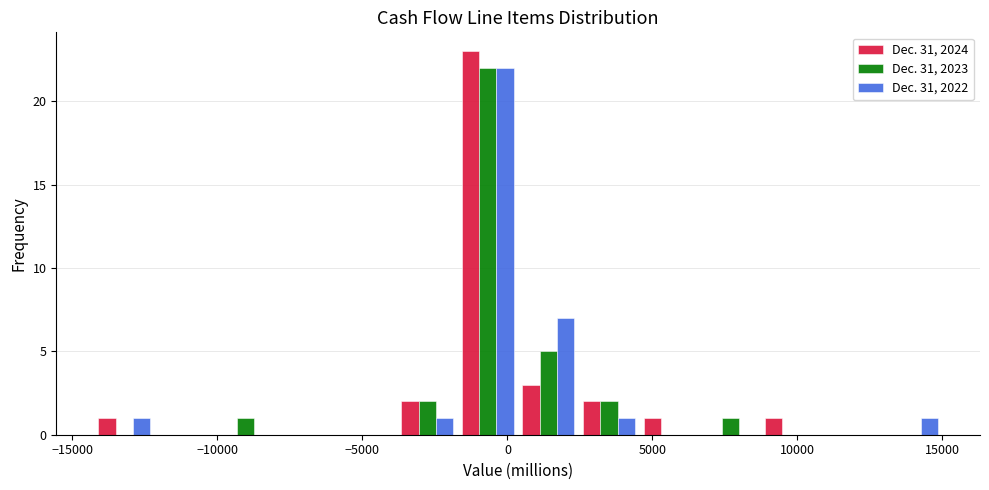

Reading left to right, list every range on the x-axis with the height of the bar of each series over it. Neither the bar edges nor the heights are printed on the chart, so give them approximately, as read against the axes.

-14500 to -12000: Dec. 31, 2024=1	Dec. 31, 2023=0	Dec. 31, 2022=1
-12000 to -10000: Dec. 31, 2024=0	Dec. 31, 2023=0	Dec. 31, 2022=0
-10000 to -8000: Dec. 31, 2024=0	Dec. 31, 2023=1	Dec. 31, 2022=0
-8000 to -6000: Dec. 31, 2024=0	Dec. 31, 2023=0	Dec. 31, 2022=0
-6000 to -4000: Dec. 31, 2024=0	Dec. 31, 2023=0	Dec. 31, 2022=0
-4000 to -1500: Dec. 31, 2024=2	Dec. 31, 2023=2	Dec. 31, 2022=1
-1500 to 500: Dec. 31, 2024=23	Dec. 31, 2023=22	Dec. 31, 2022=22
500 to 2500: Dec. 31, 2024=3	Dec. 31, 2023=5	Dec. 31, 2022=7
2500 to 4500: Dec. 31, 2024=2	Dec. 31, 2023=2	Dec. 31, 2022=1
4500 to 6500: Dec. 31, 2024=1	Dec. 31, 2023=0	Dec. 31, 2022=0
6500 to 8500: Dec. 31, 2024=0	Dec. 31, 2023=1	Dec. 31, 2022=0
8500 to 11000: Dec. 31, 2024=1	Dec. 31, 2023=0	Dec. 31, 2022=0
11000 to 13000: Dec. 31, 2024=0	Dec. 31, 2023=0	Dec. 31, 2022=0
13000 to 15000: Dec. 31, 2024=0	Dec. 31, 2023=0	Dec. 31, 2022=1